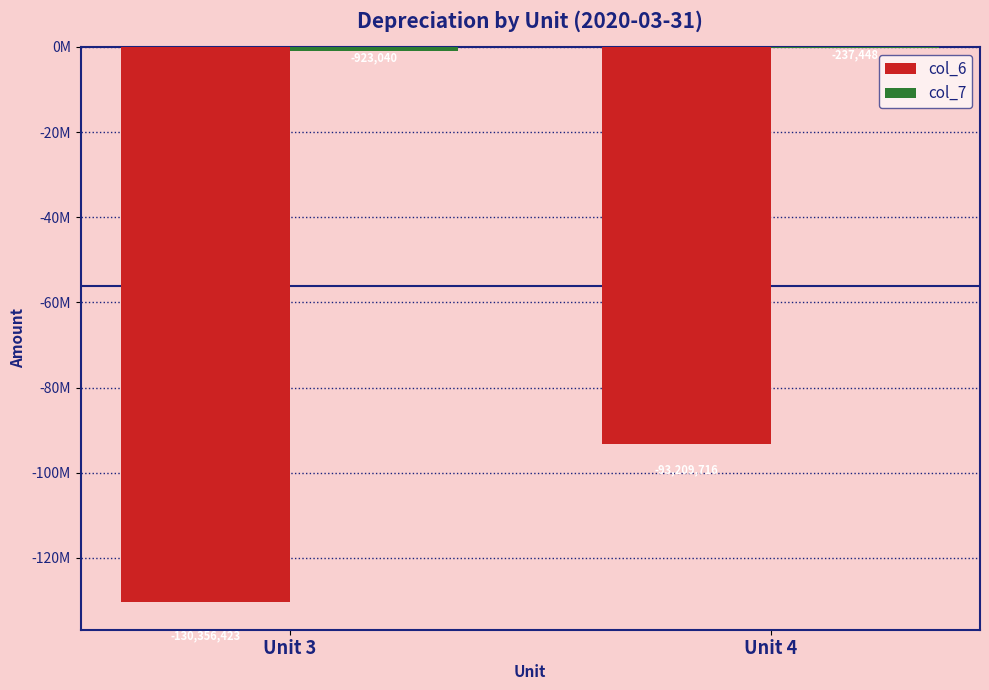

What is the sum of the col_6 values at Unit 4 and Unit 3?

-223566138.6